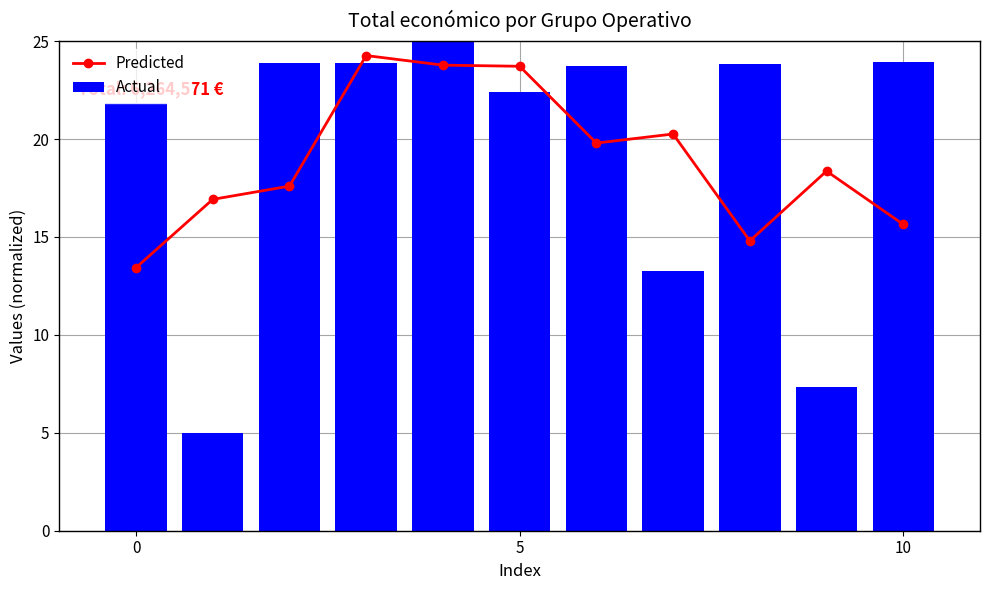

What is the highest value of the Actual series?

25.0